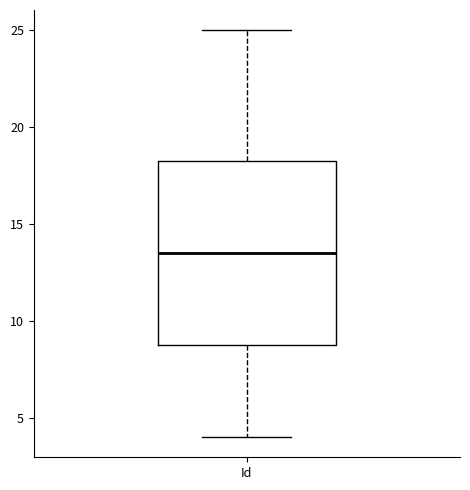

Read this box plot against the y-axis: the position of the median line, the range covered by the box, and the ends of both whiskers. The values are not printed on the chart, so give them approximately, as read against the axis.

median 13.5, box 9.0 to 18.5, whiskers 4.0 to 25.0